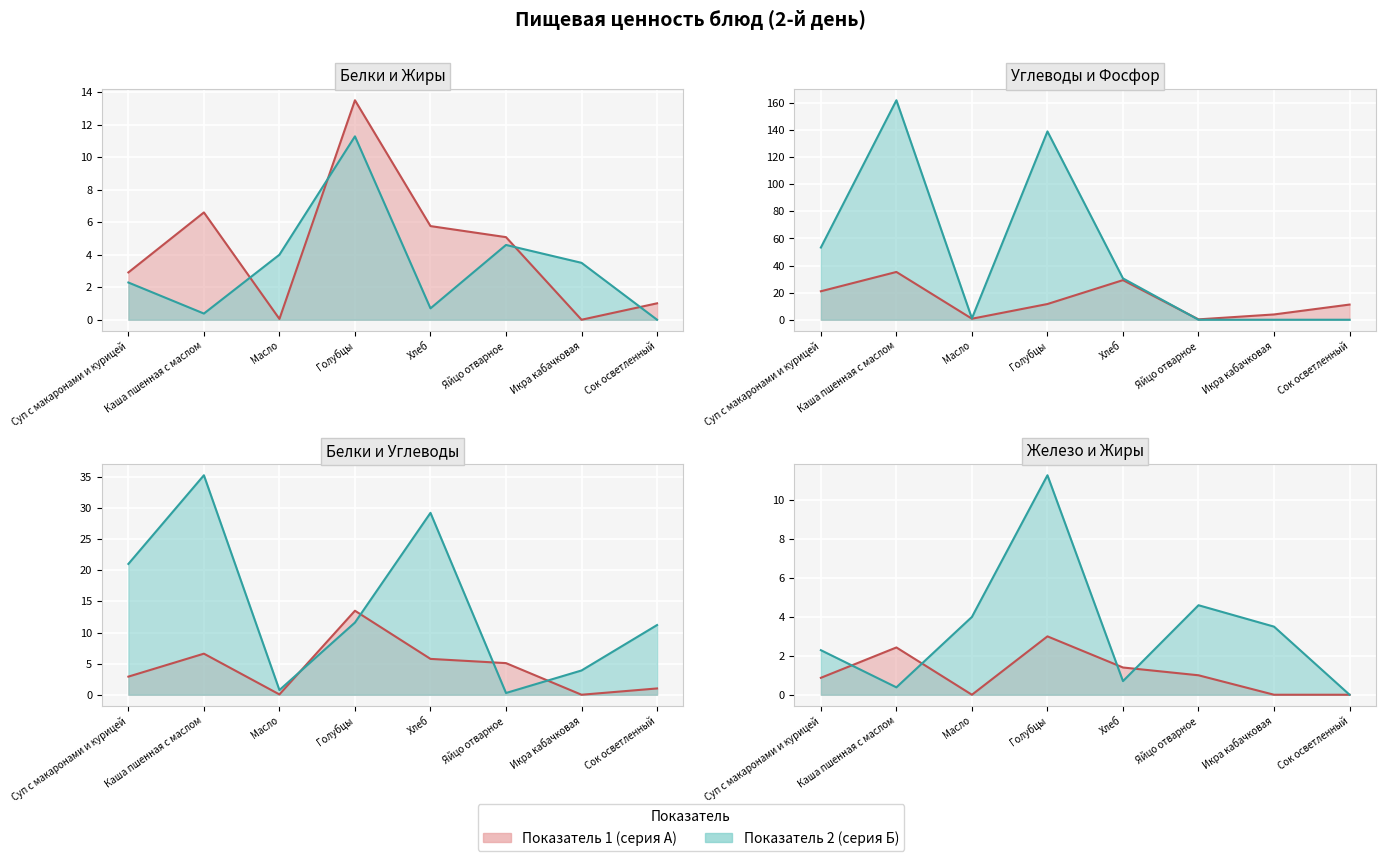

Between which two adjacent categories do Белки (линия) and Р (мг) (линия) first intersect?

Хлеб and Яйцо отварное